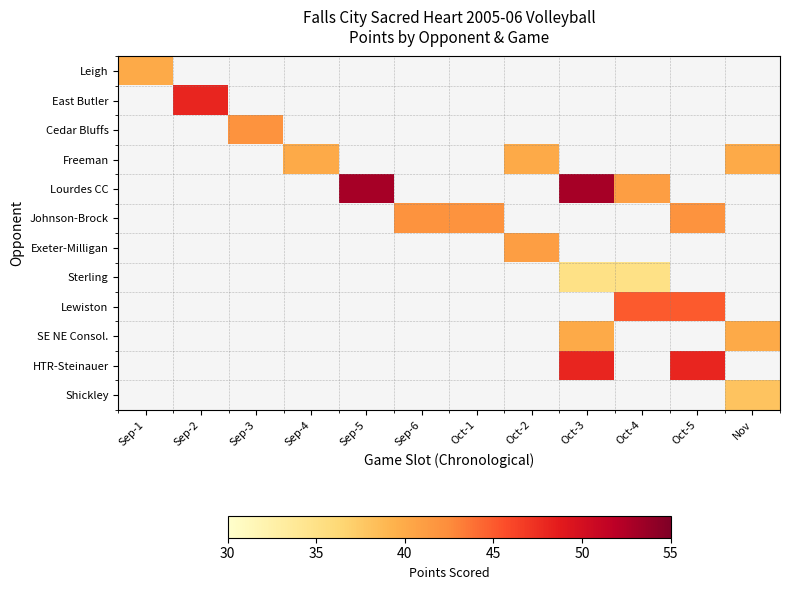

Which has a higher value, Sep-3 or Oct-2?

Oct-2